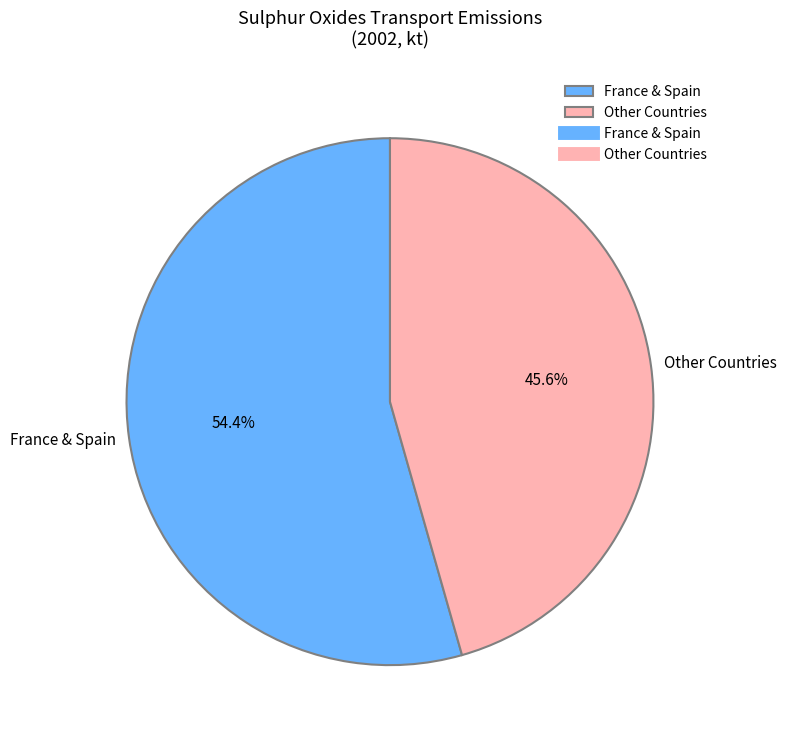

What is the largest slice in the pie chart?

France & Spain